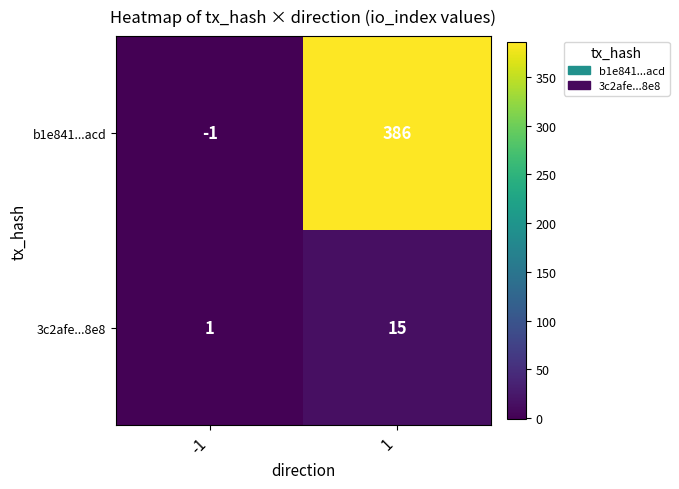

The b1e841...acd series shows 540 at 1. True or false?

False